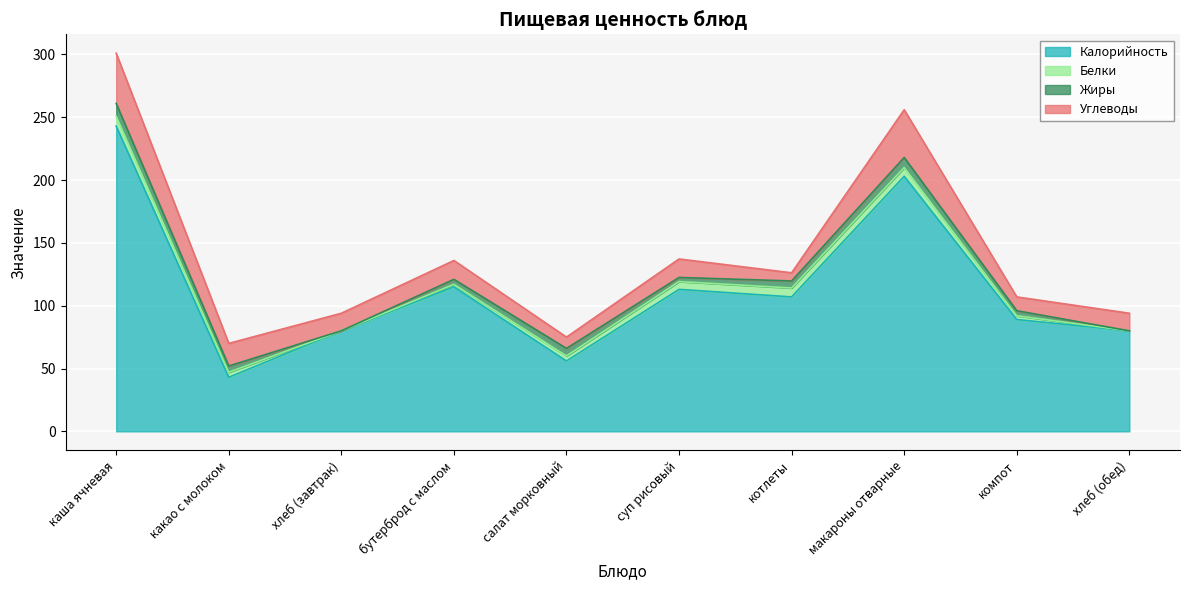

At which category does Углеводы reach its first local valley?

хлеб (завтрак)